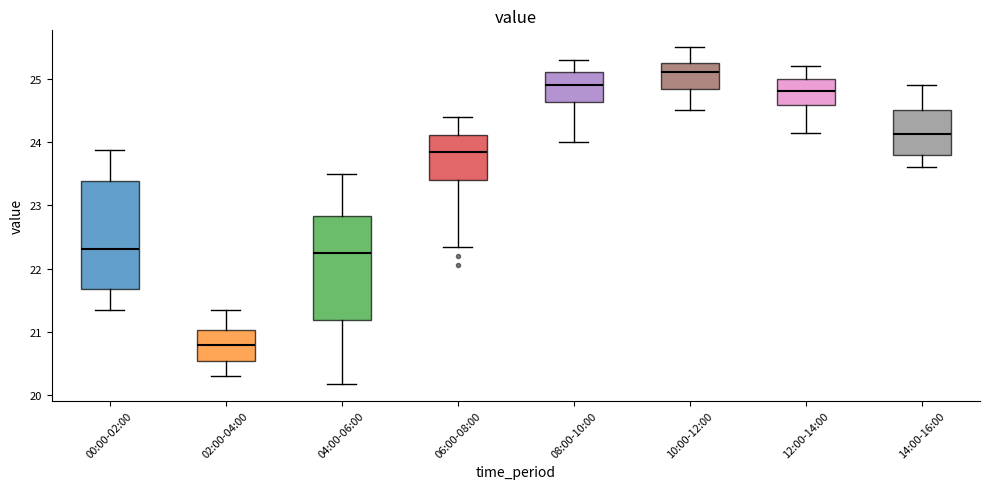

Reading left to right, read every box against the y-axis: the position of its median line, the range the box covers, and the ends of its whiskers. The values are not printed on the chart, so give them approximately, as read against the axis.

00:00-02:00: median 22.3, box 21.7 to 23.4, whiskers 21.3 to 23.9
02:00-04:00: median 20.8, box 20.5 to 21.0, whiskers 20.3 to 21.4
04:00-06:00: median 22.2, box 21.2 to 22.8, whiskers 20.2 to 23.5
06:00-08:00: median 23.9, box 23.4 to 24.1, whiskers 22.4 to 24.4
08:00-10:00: median 24.9, box 24.6 to 25.1, whiskers 24.0 to 25.3
10:00-12:00: median 25.1, box 24.8 to 25.3, whiskers 24.5 to 25.5
12:00-14:00: median 24.8, box 24.6 to 25.0, whiskers 24.2 to 25.2
14:00-16:00: median 24.1, box 23.8 to 24.5, whiskers 23.6 to 24.9